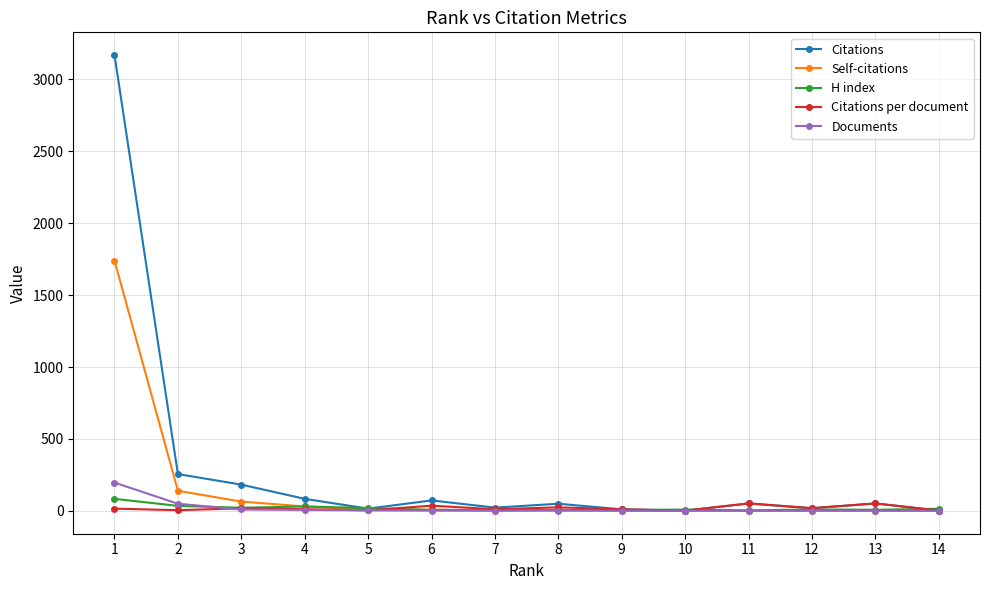

Which series ends up on top after the final intersection of H index and Citations?

H index